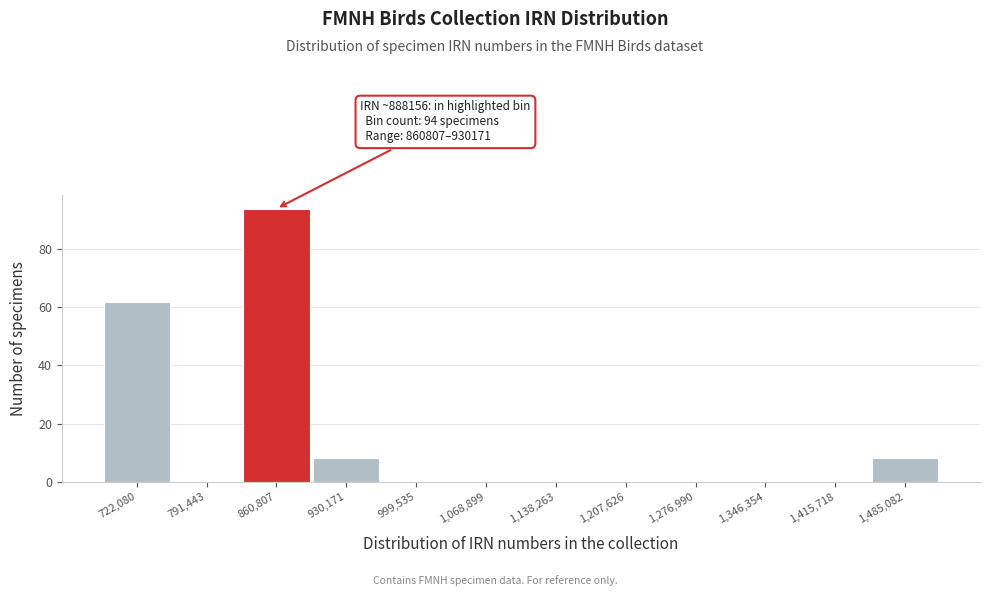

Reading left to right, transcribe all the data shown in this chart.

722,080=62	791,443=0	860,807=94	930,171=8	999,535=0	1,068,899=0	1,138,263=0	1,207,626=0	1,276,990=0	1,346,354=0	1,415,718=0	1,485,082=8